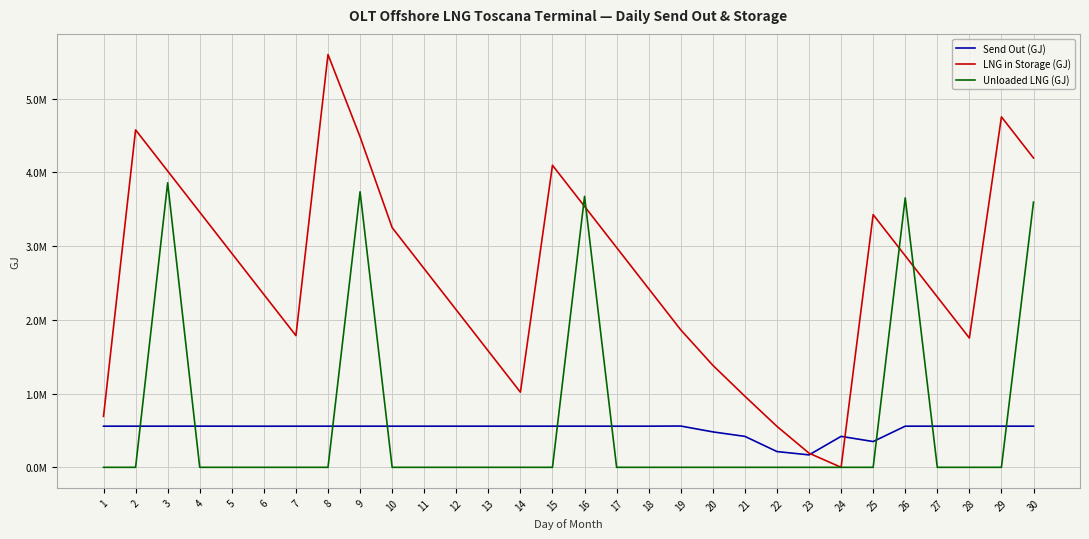

List the series in order of their peak value, lowest first.

Send Out (GJ), Unloaded LNG (GJ), LNG in Storage (GJ)